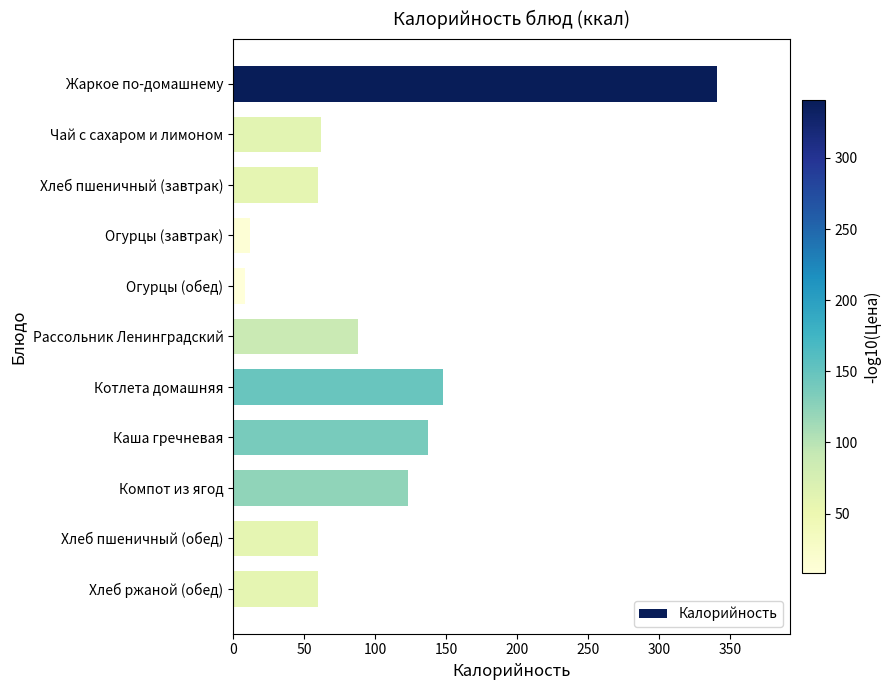

What is the label of the 9th bar from the bottom?

Хлеб пшеничный (завтрак)